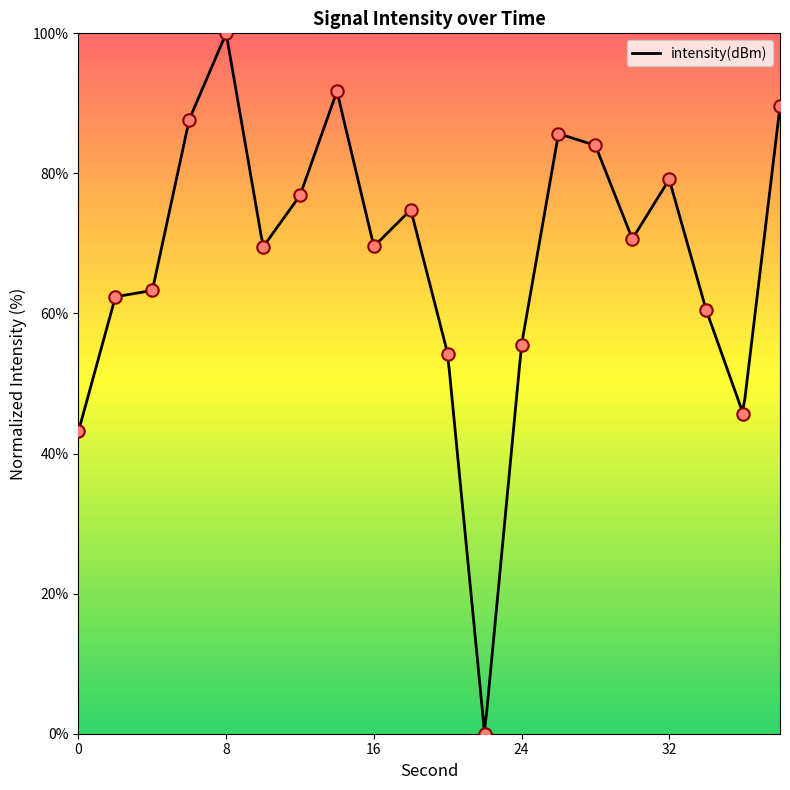

What is the change in value from 28 to 38?

+5.6